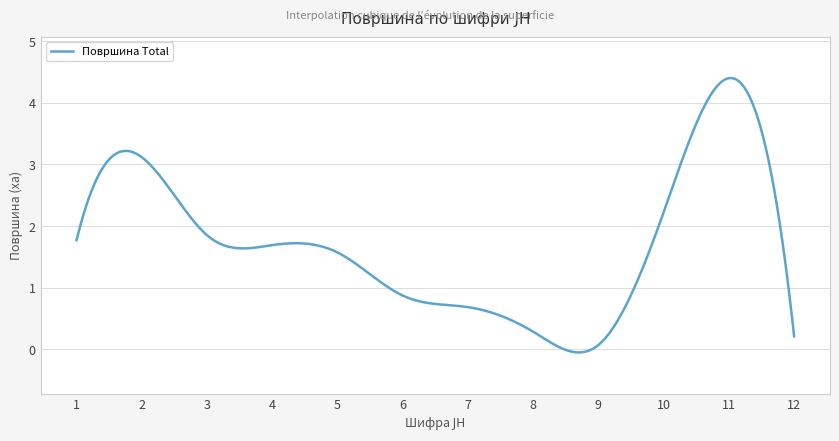

What is the difference between the maximum and minimum values?

4.5